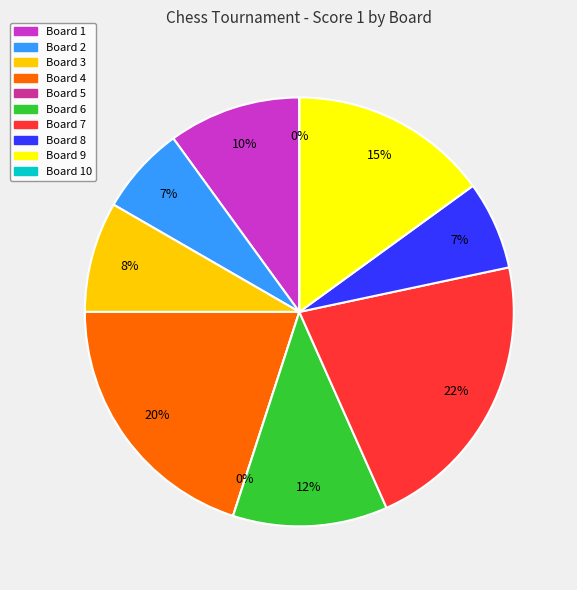

True or false: Board 4 accounts for 20% of the total.

True